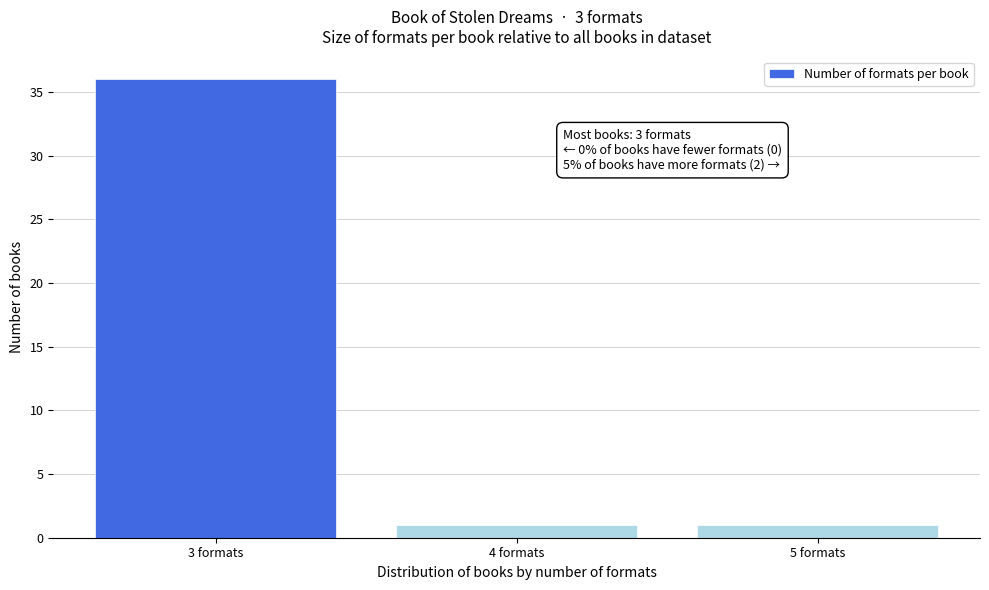

Reading right to left, transcribe all the data shown in this chart.

1	1	36